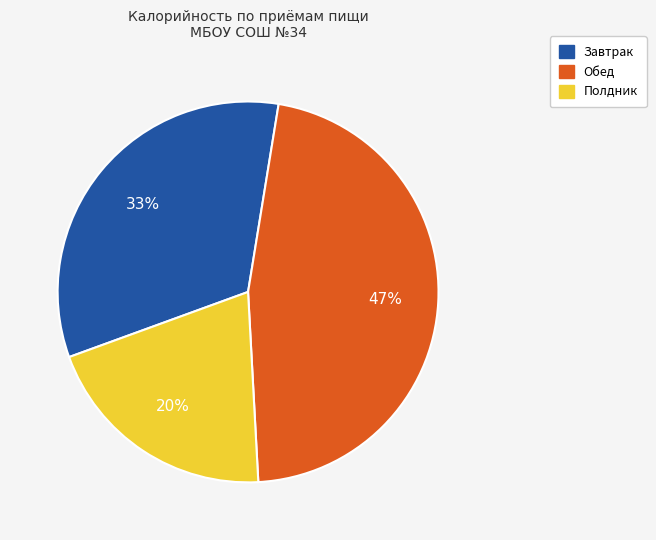

Is there a majority slice in this chart?

No